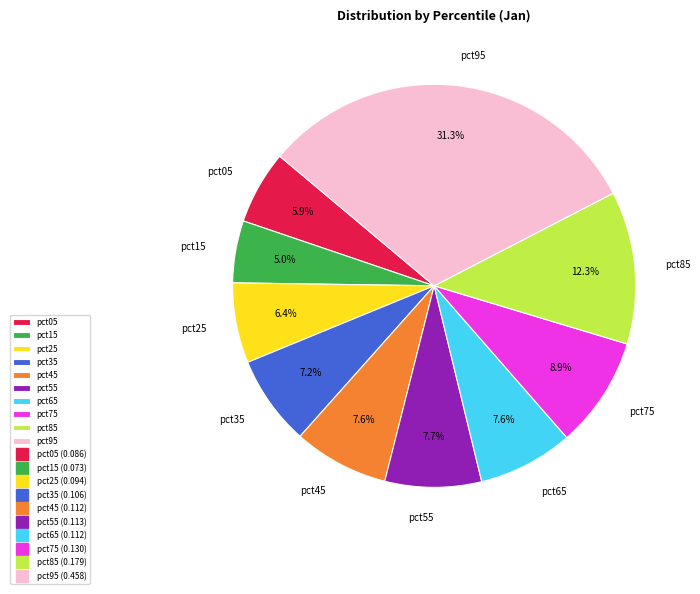

To the nearest percent, what percentage of the pie is pct75?

9%